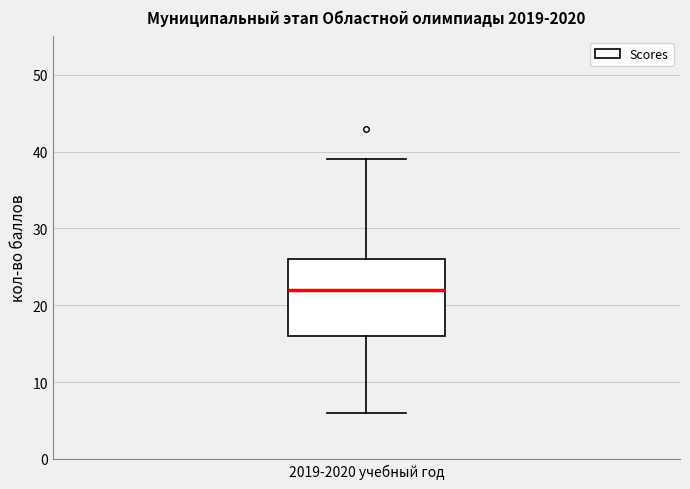

Transcribe this box plot: give where the median line is, the range the box spans, and where the two whiskers end, as read against the y-axis. The values are not printed on the chart, so give them approximately, as read against the axis.

median 22, box 16 to 26, whiskers 6 to 39